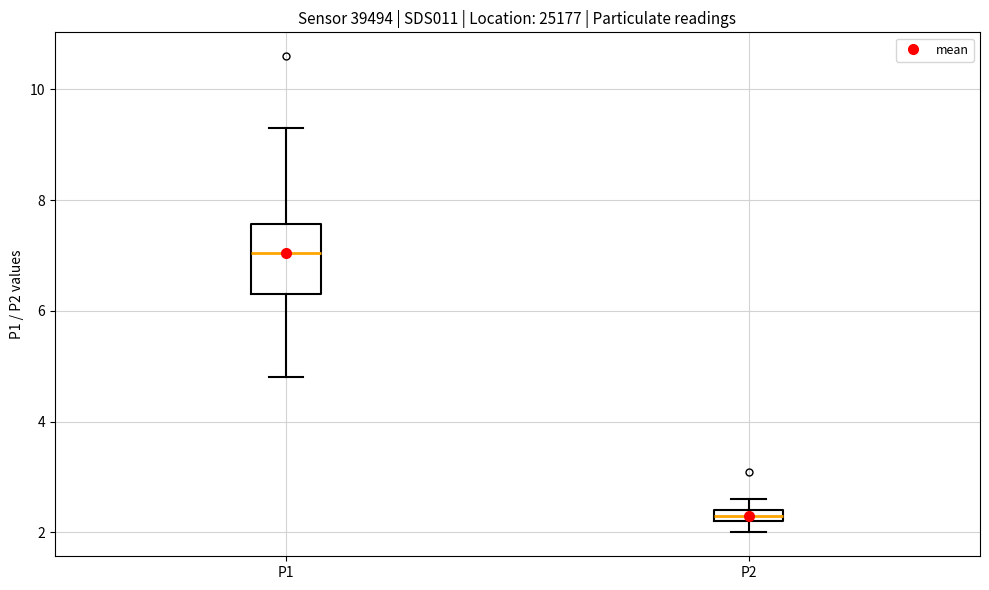

Where is the upper edge of the box for P2 on the y-axis? The values are not printed on the chart, so give them approximately, as read against the axis.

2.4